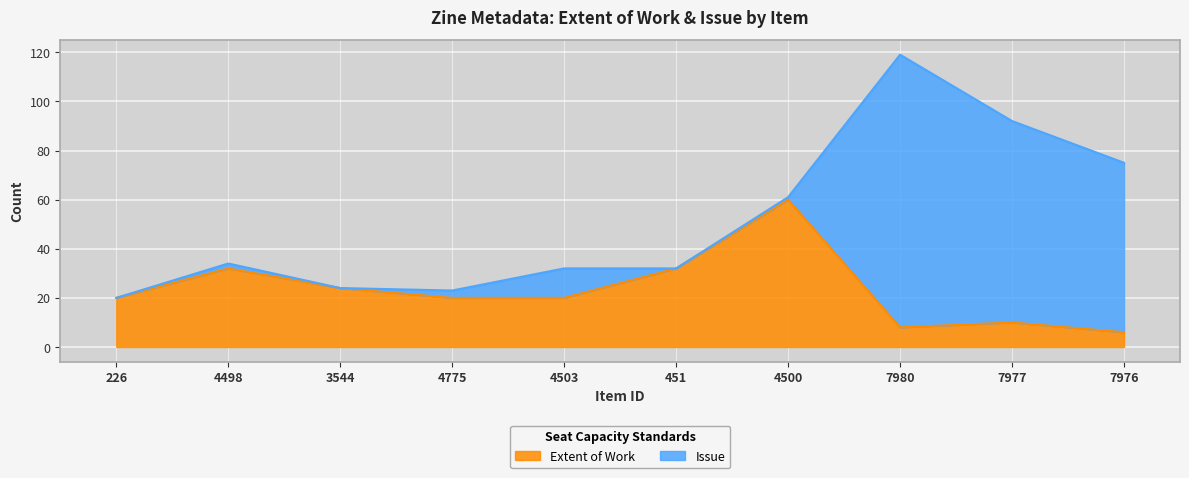

What position from the left is 226?

1